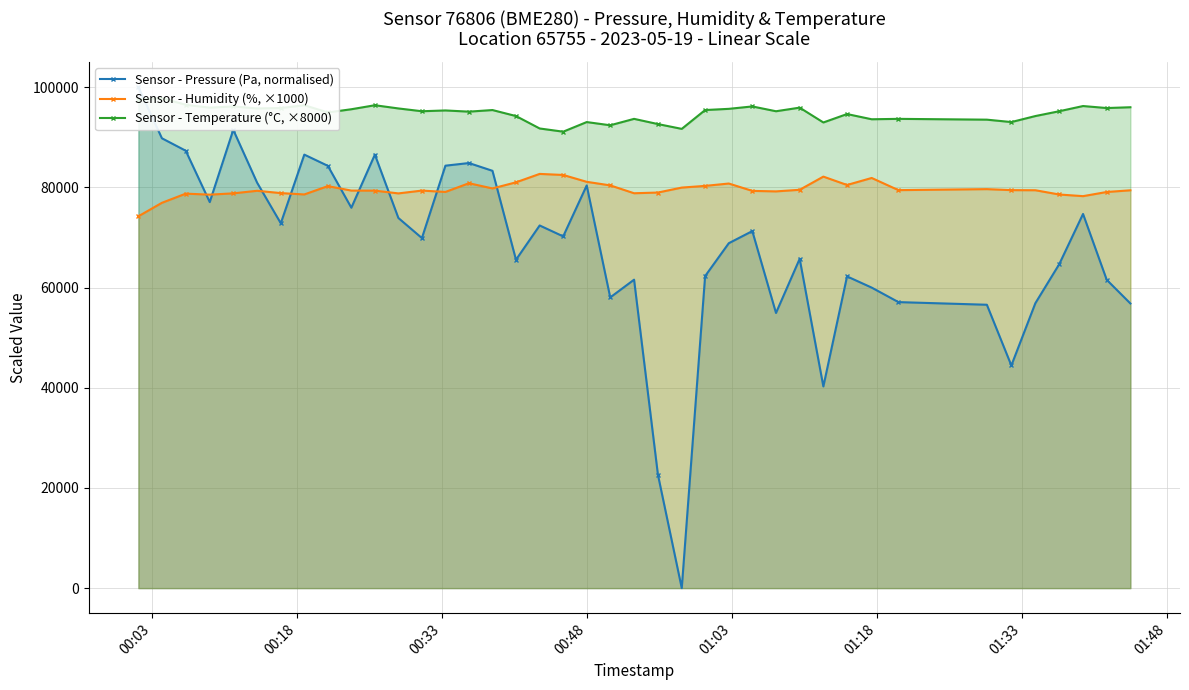

What is the value of the Sensor - Humidity (%, ×1000) point at the 20th from the left?

81110